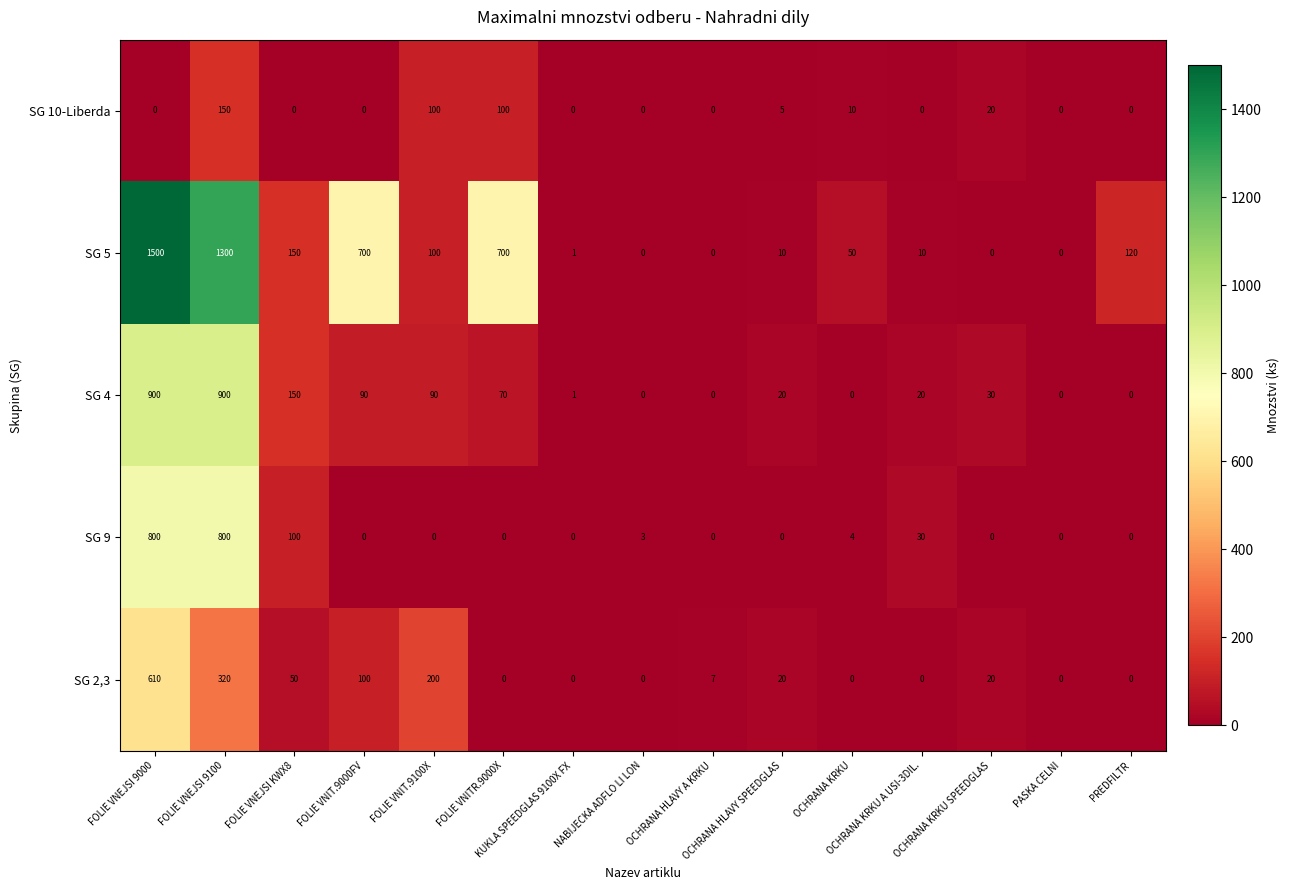

Count the number of data series in this chart.

5